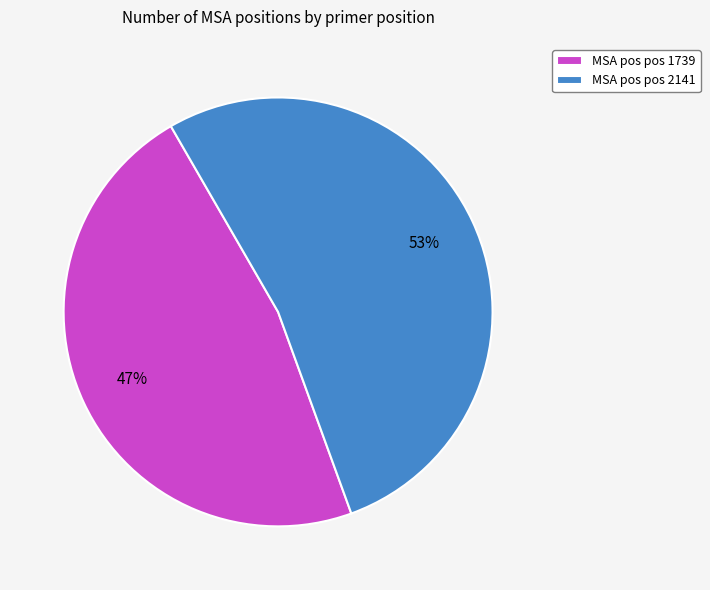

Which slice is the smallest?

MSA pos pos 1739